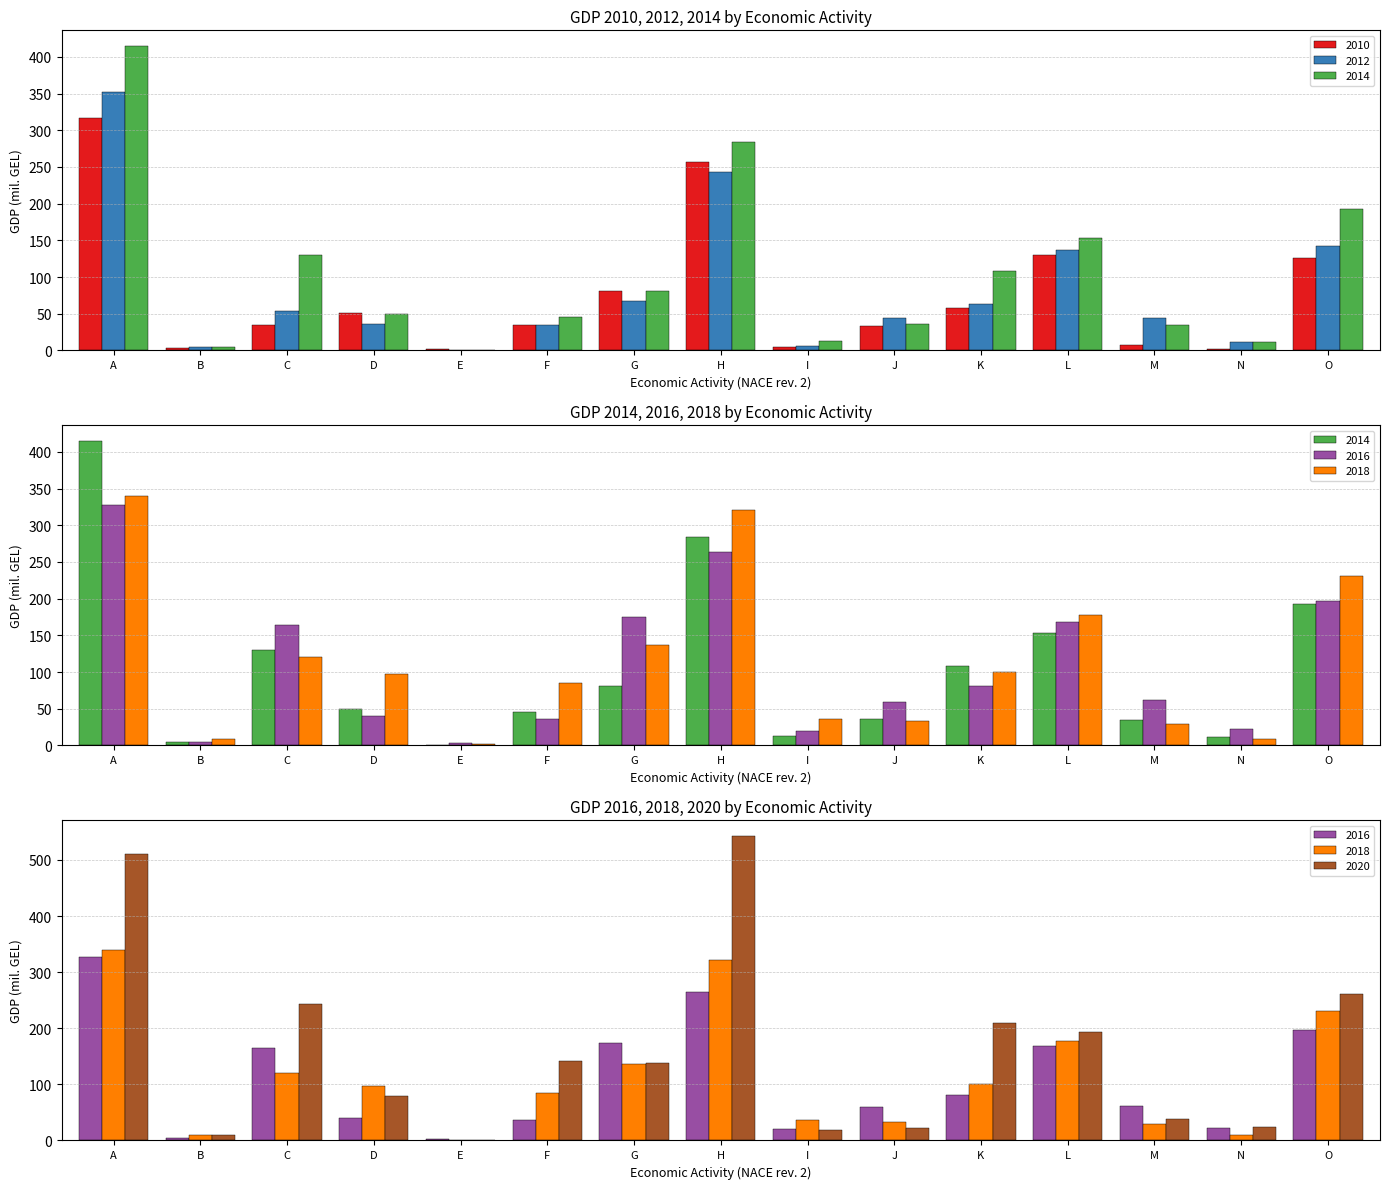

What is the approximate value of 2016 at B?

4.3